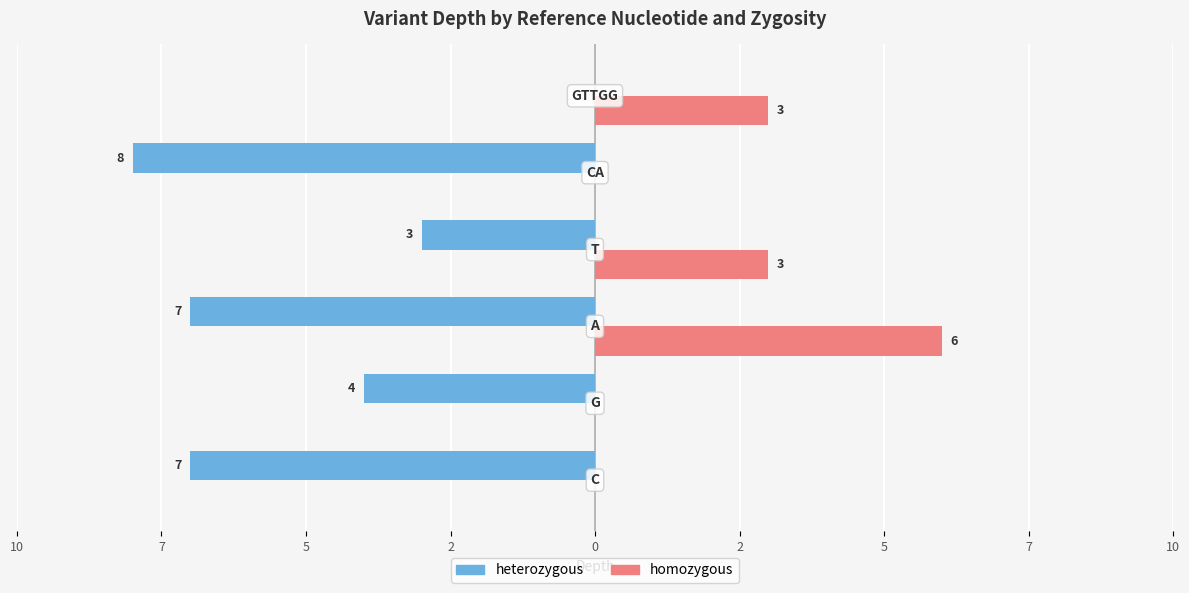

What is the difference between the second highest and second lowest values in the homozygous series?

3